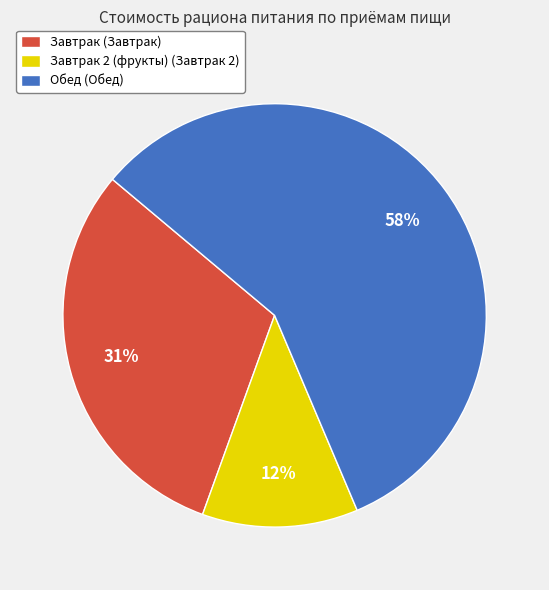

Is there a majority slice in this chart?

Yes